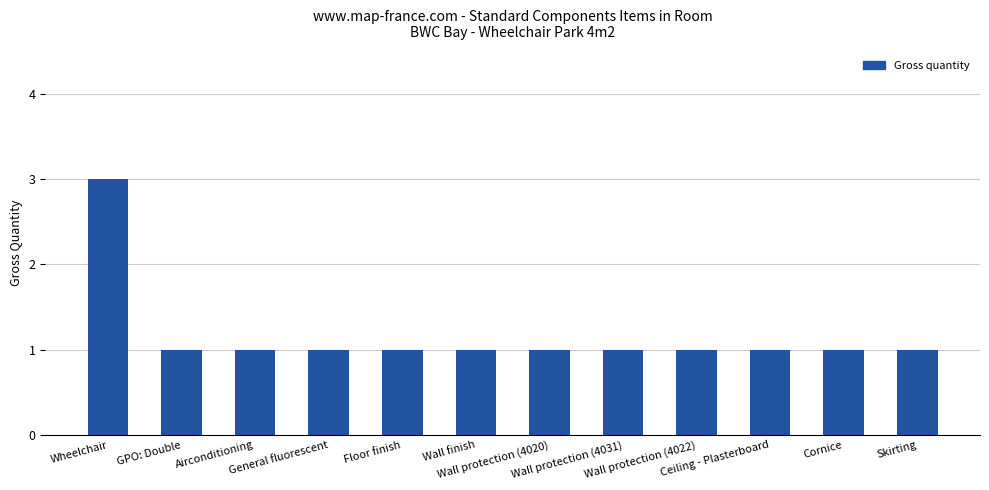

Count the values in the range 1 to 2.

11